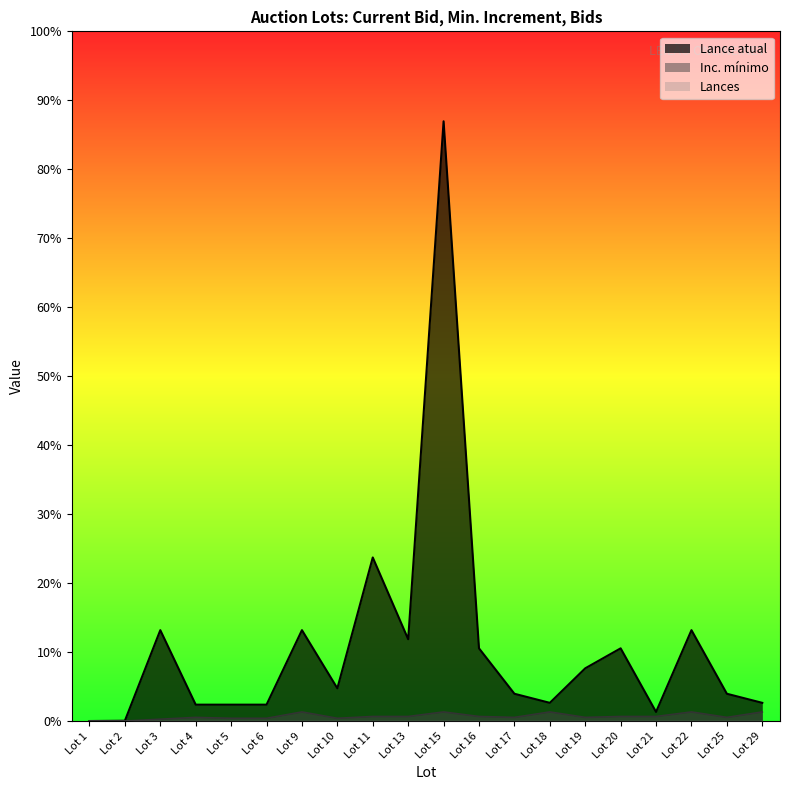

Which series changed the most between Lot 2 and Lot 4?

Lance atual